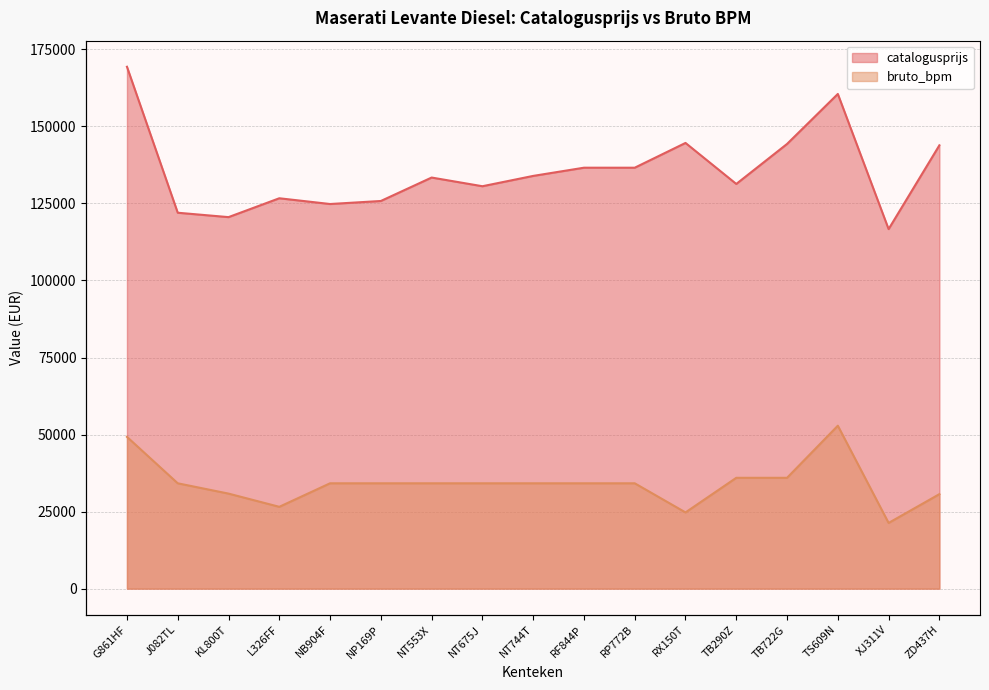

Is the value of catalogusprijs at NT553X greater than the value of bruto_bpm at L326FF?

Yes